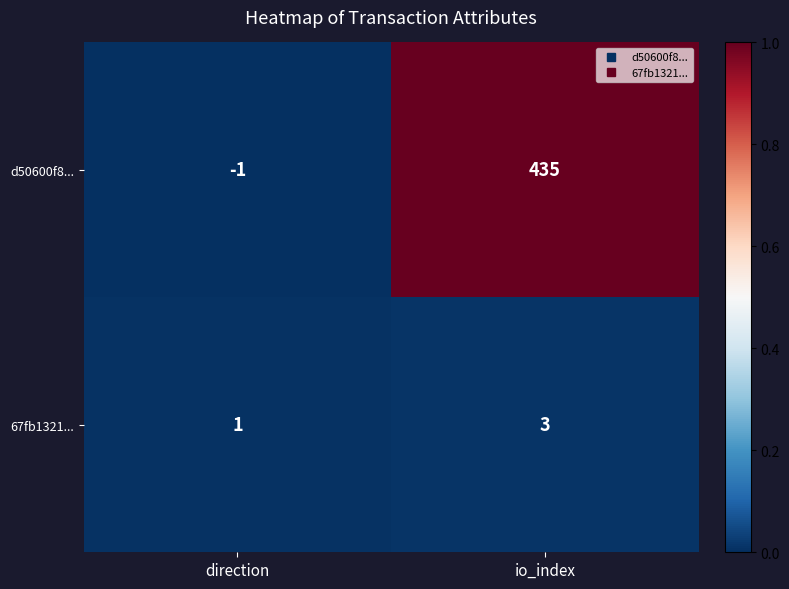

What is the spread (max minus min) of values at io_index?

432